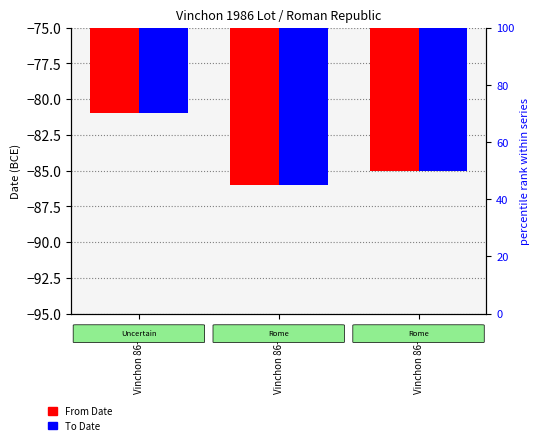

At how many categories does at least one series exceed -83?

1